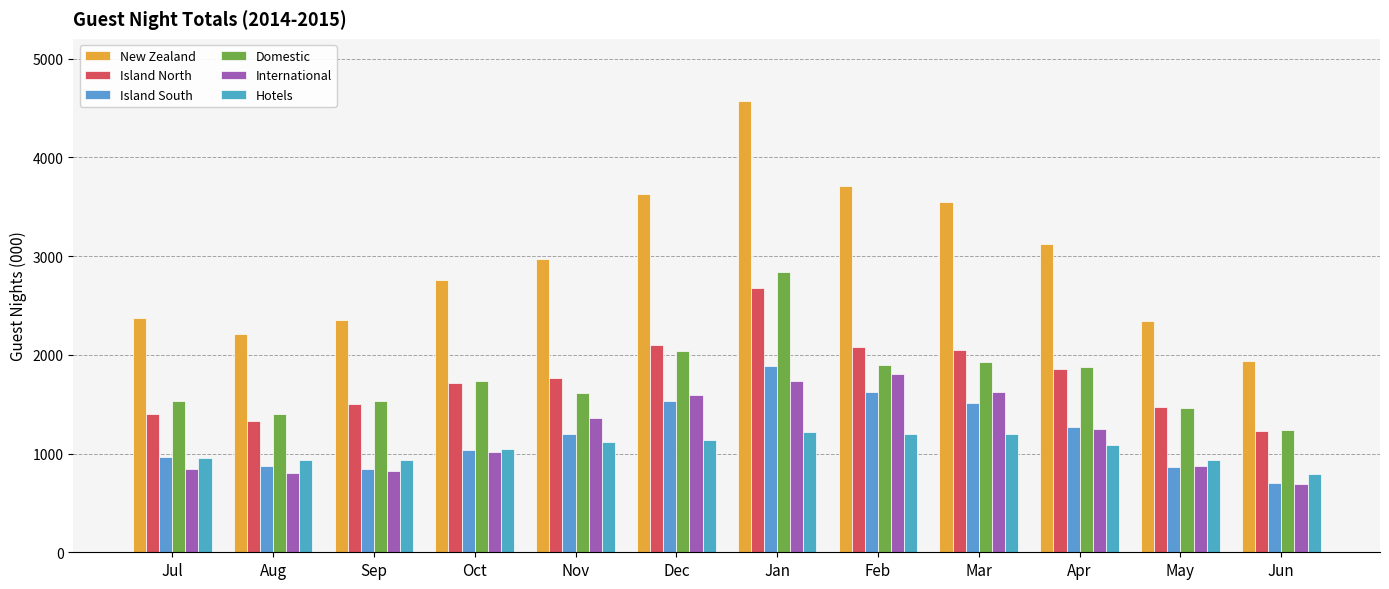

List the series in order of their peak value, lowest first.

Hotels, International, Island South, Island North, Domestic, New Zealand